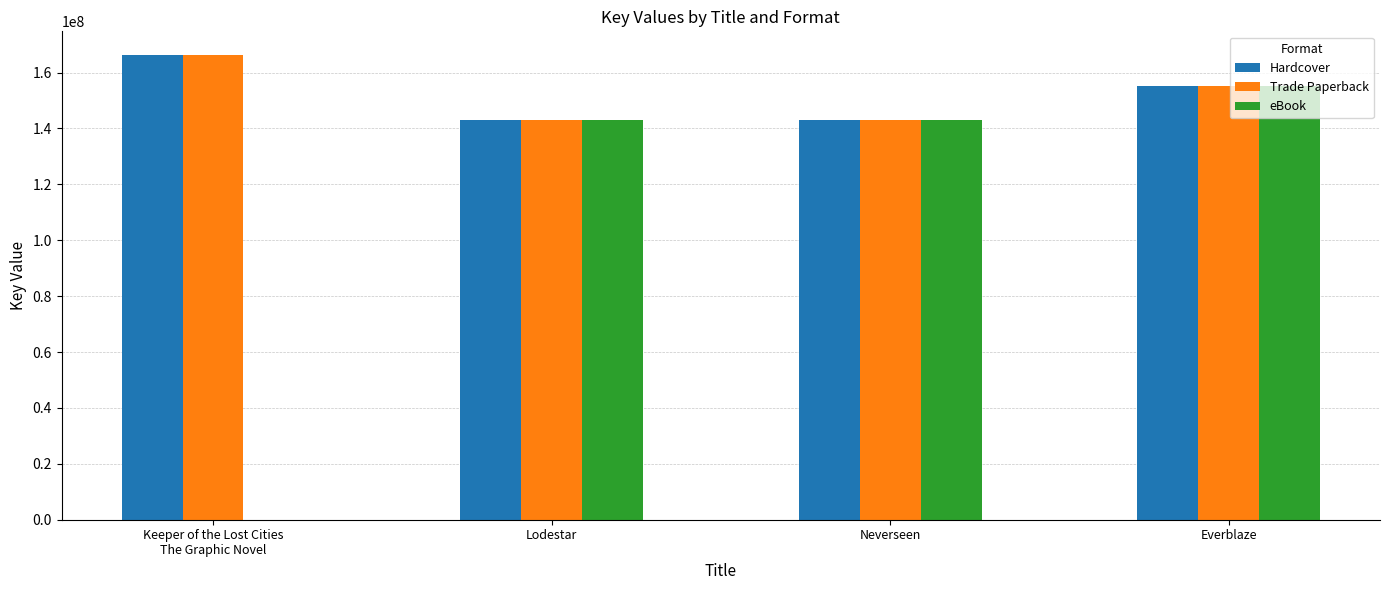

What is the difference between the Trade Paperback values at Lodestar and Neverseen?

539